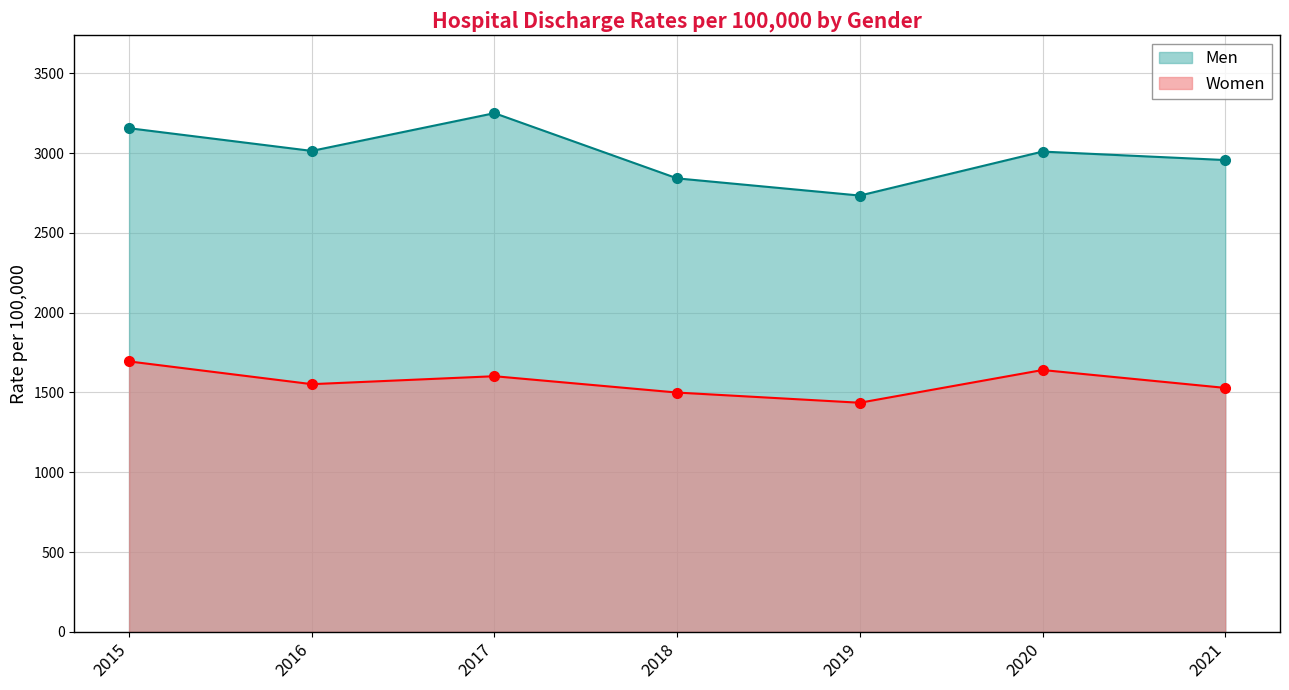

True or false: Men and Women cross at least once.

False